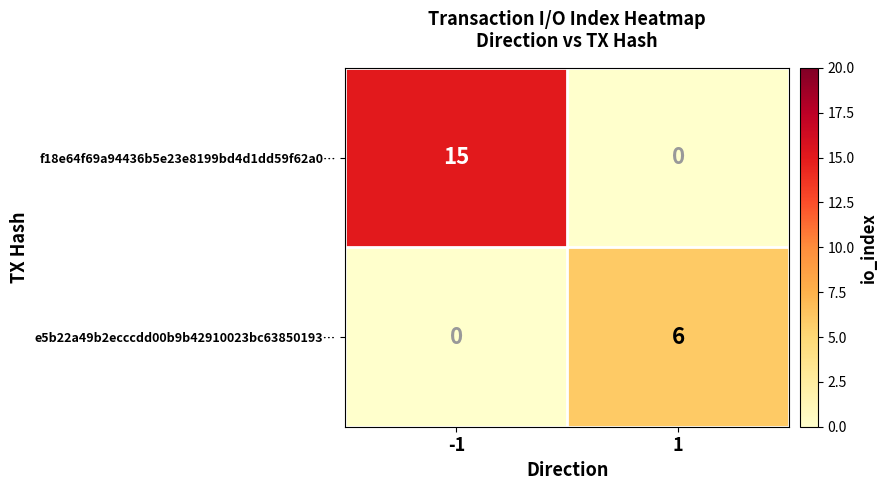

How many positive values does the f18e64f69a94436b5e23e8199bd4d1dd59f62a0… series have?

1